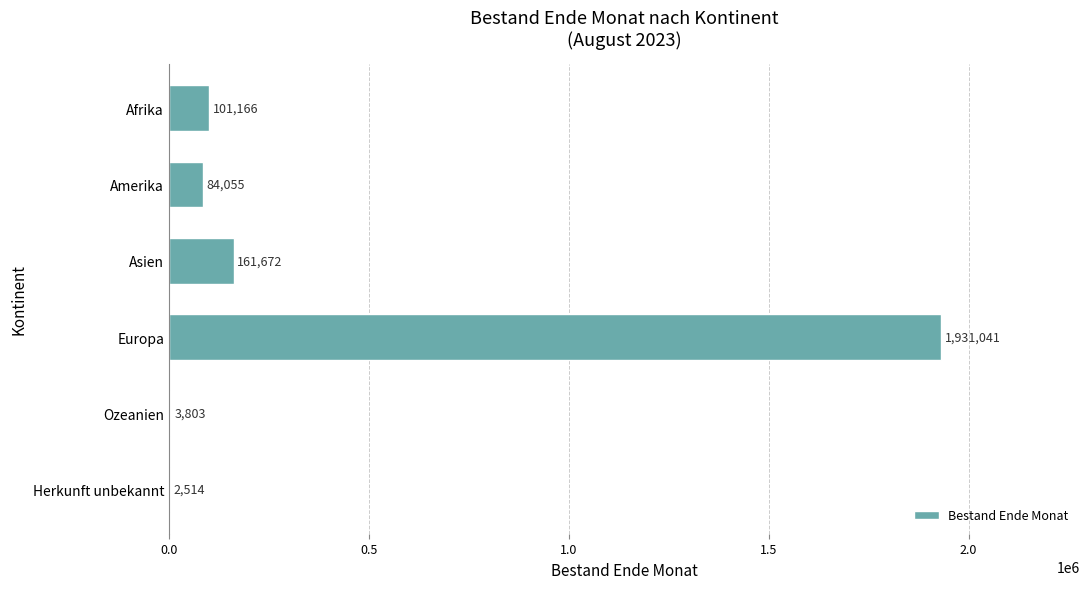

Read the value at Afrika, to the nearest 10.

101170